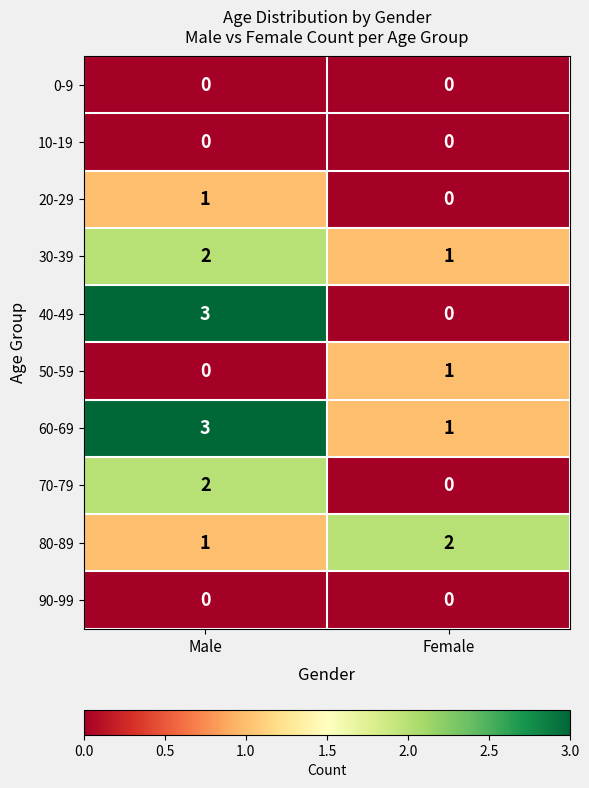

Reading left to right, transcribe all the data shown in this chart.

0-9: Male=0	Female=0
10-19: Male=0	Female=0
20-29: Male=1	Female=0
30-39: Male=2	Female=1
40-49: Male=3	Female=0
50-59: Male=0	Female=1
60-69: Male=3	Female=1
70-79: Male=2	Female=0
80-89: Male=1	Female=2
90-99: Male=0	Female=0